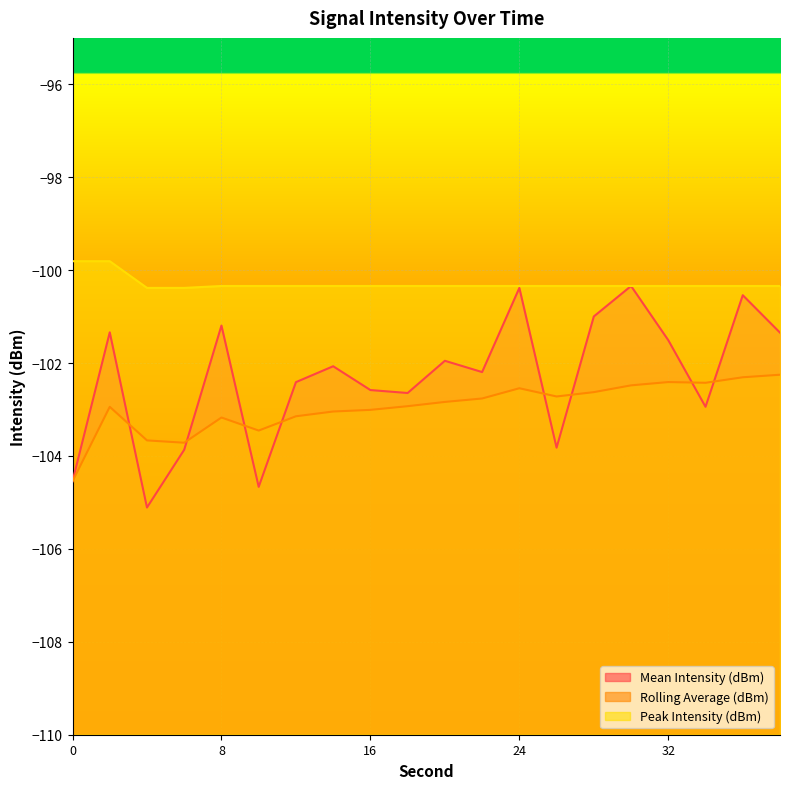

List the series in order of their peak value, lowest first.

Rolling Average (dBm), Mean Intensity (dBm), Peak Intensity (dBm)